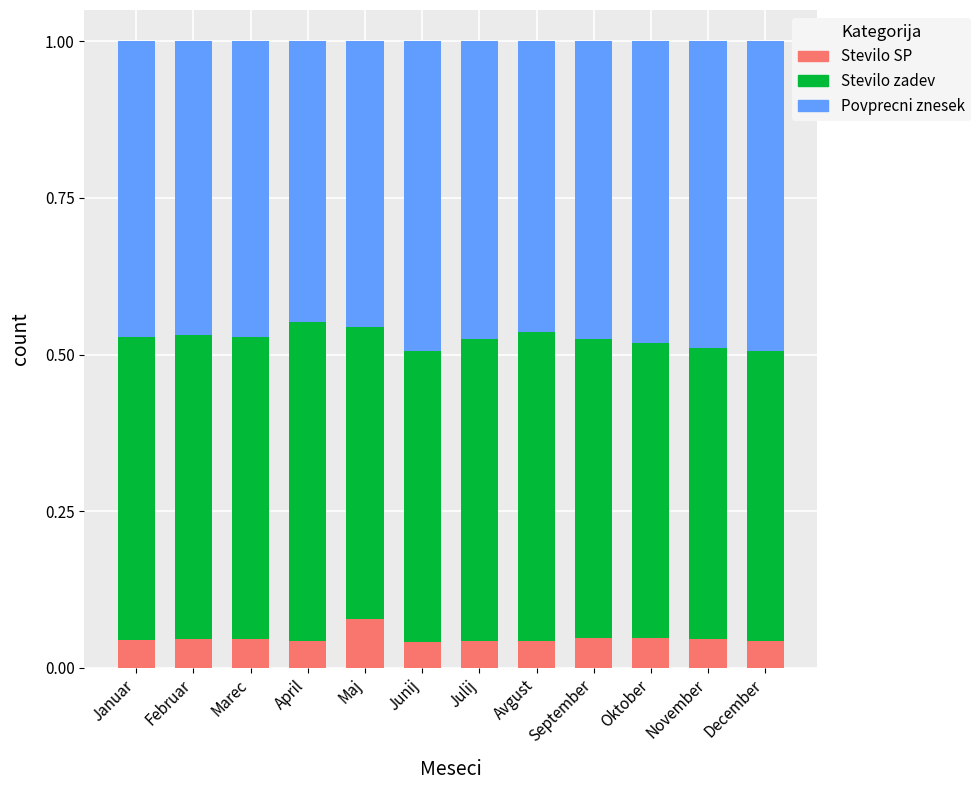

At which label does Stevilo SP reach its peak?

Maj